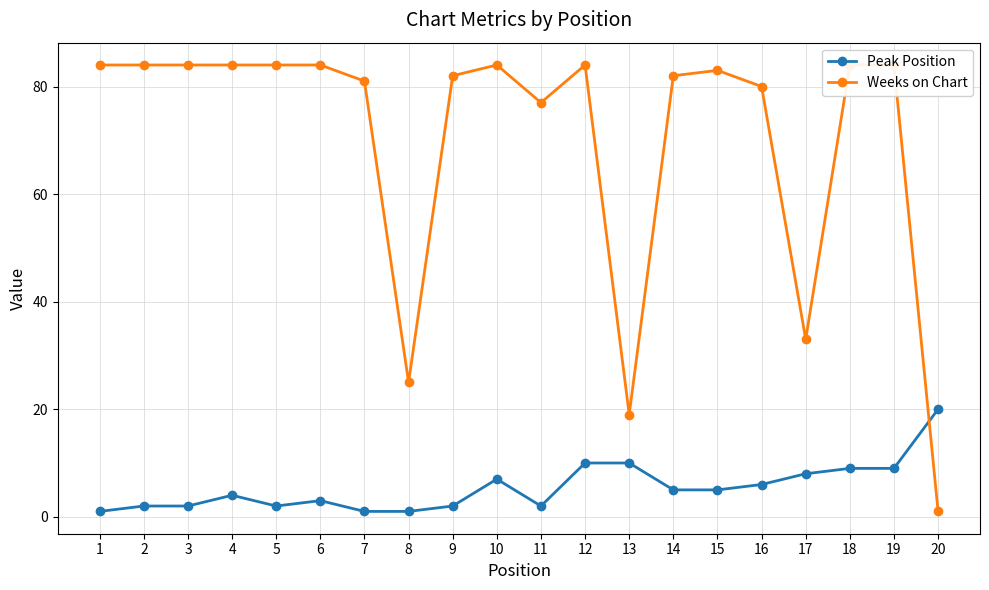

At which label is Peak Position closest to 10?

12